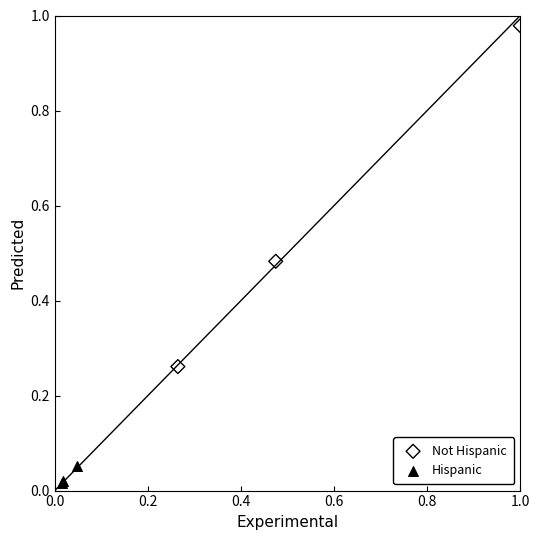

Which series contains the highest Y value?

Not Hispanic